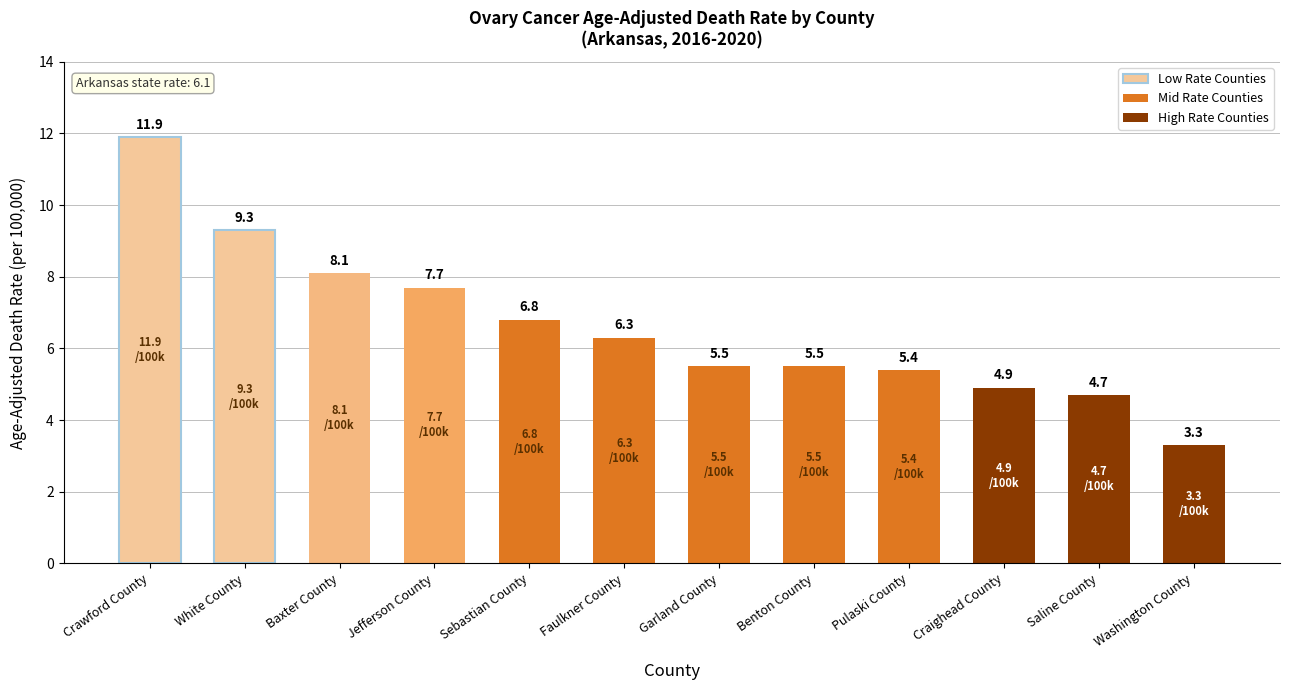

What is the approximate value at Pulaski County?

5.4